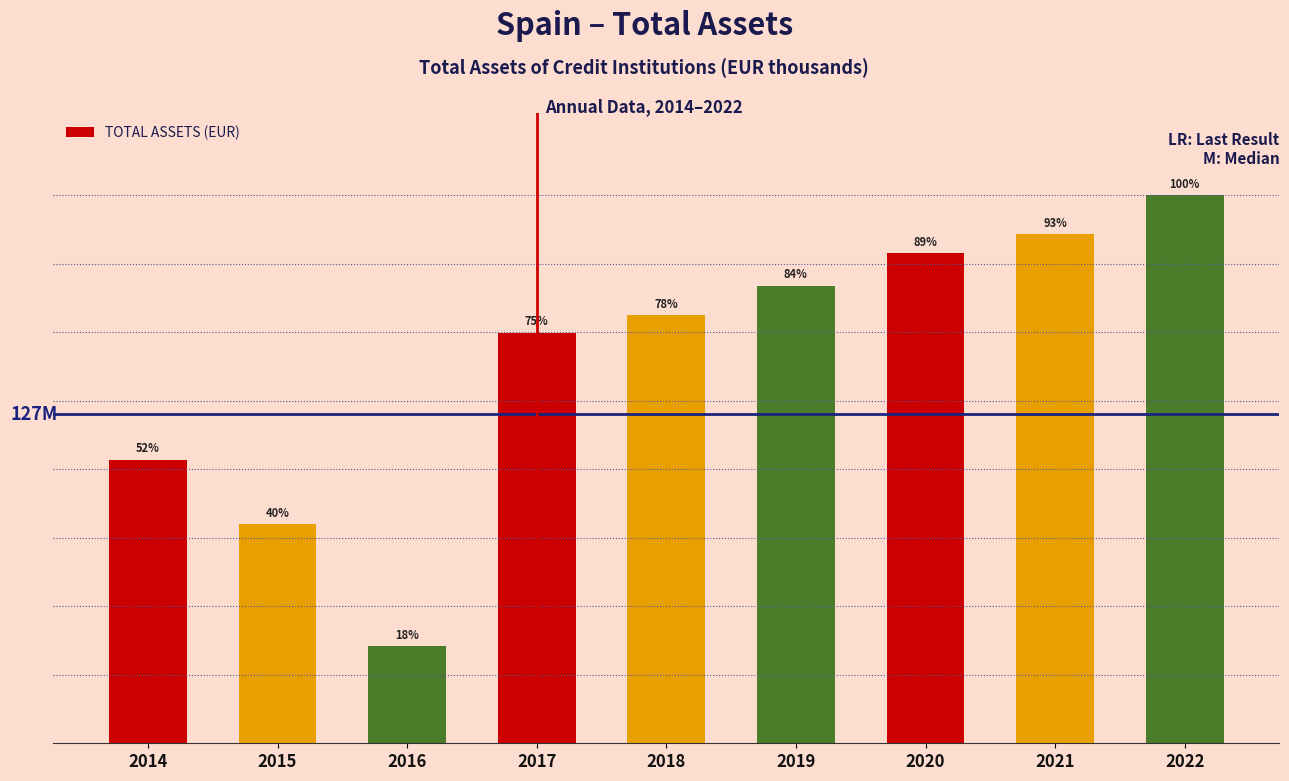

What is the change in value from 2016 to 2019?

+140328632